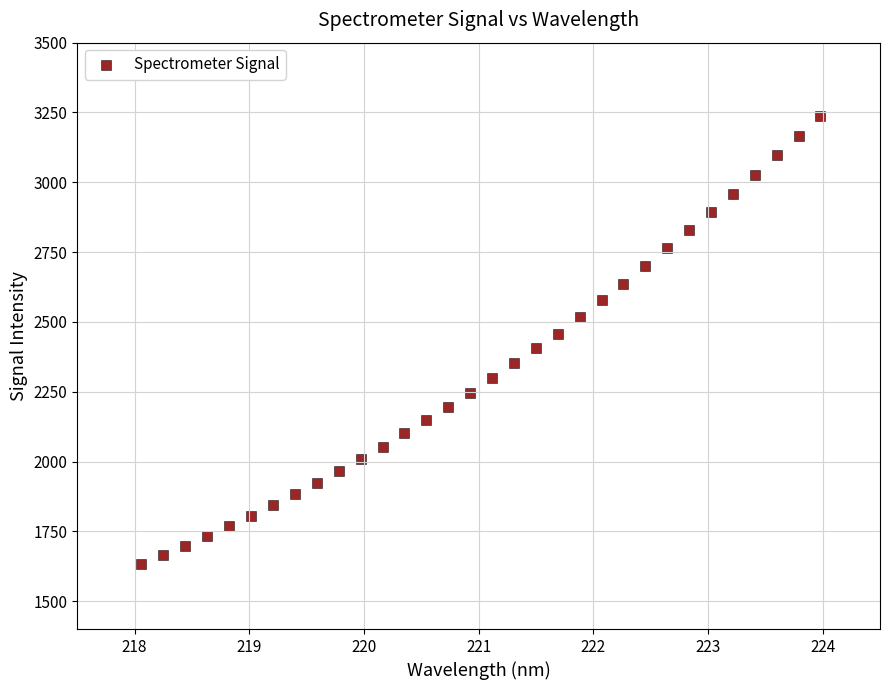

What is the range of X values (max minus min)?

5.9